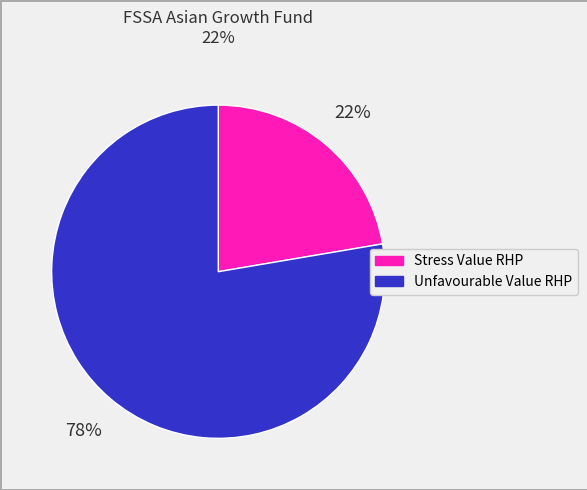

To the nearest percent, what is the average slice percentage?

50%